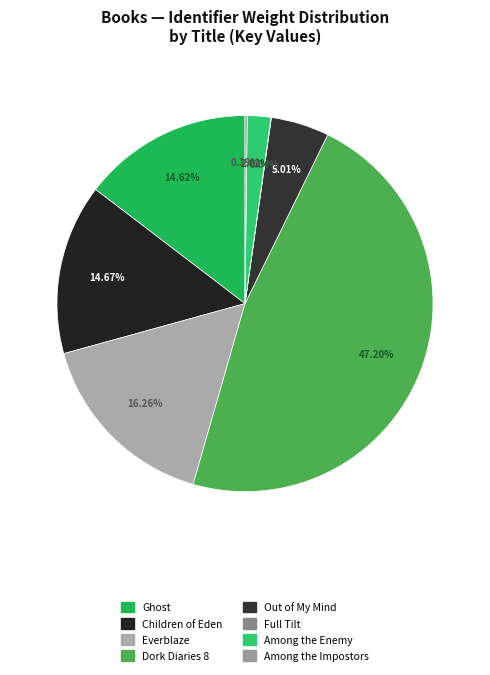

The Ghost slice represents 22% of the pie. True or false?

False